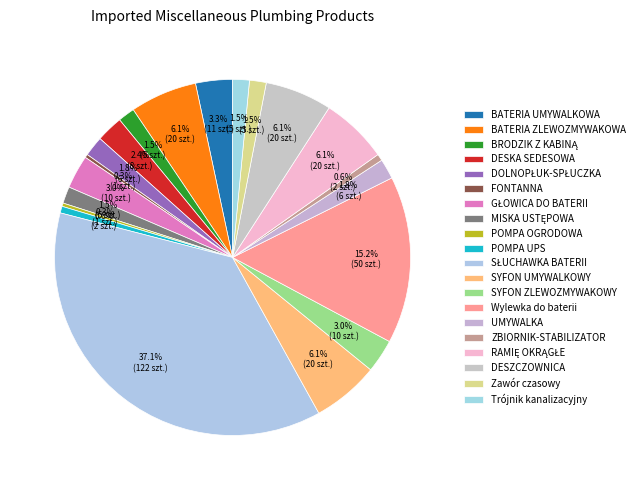

Rank the categories by value from lowest to highest.

FONTANNA, POMPA OGRODOWA, POMPA UPS, ZBIORNIK-STABILIZATOR, BRODZIK Z KABINĄ, MISKA USTĘPOWA, Zawór czasowy, Trójnik kanalizacyjny, DOLNOPŁUK-SPŁUCZKA, UMYWALKA, DESKA SEDESOWA, GŁOWICA DO BATERII, SYFON ZLEWOZMYWAKOWY, BATERIA UMYWALKOWA, BATERIA ZLEWOZMYWAKOWA, SYFON UMYWALKOWY, RAMIĘ OKRĄGŁE, DESZCZOWNICA, Wylewka do baterii, SŁUCHAWKA BATERII